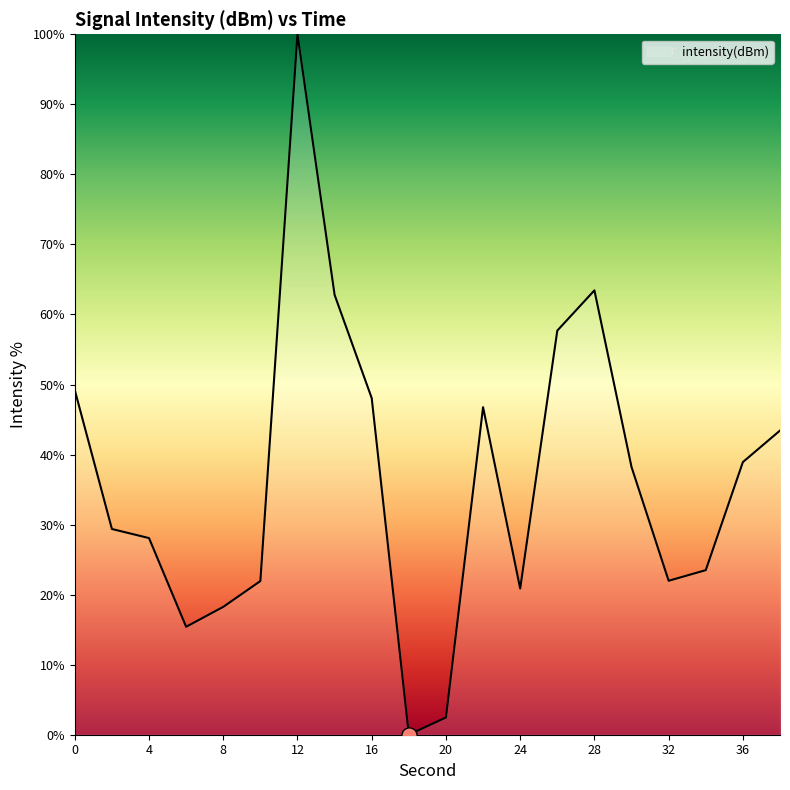

What is the difference between the maximum and minimum values?

100.0